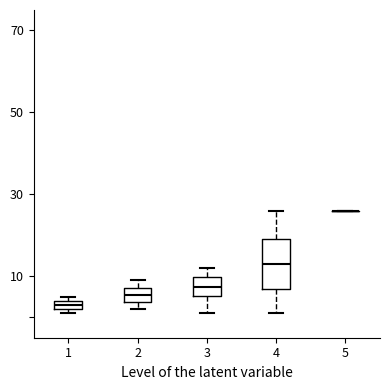

Where is the lower edge of the box at x = 1 on the y-axis? The values are not printed on the chart, so give them approximately, as read against the axis.

2